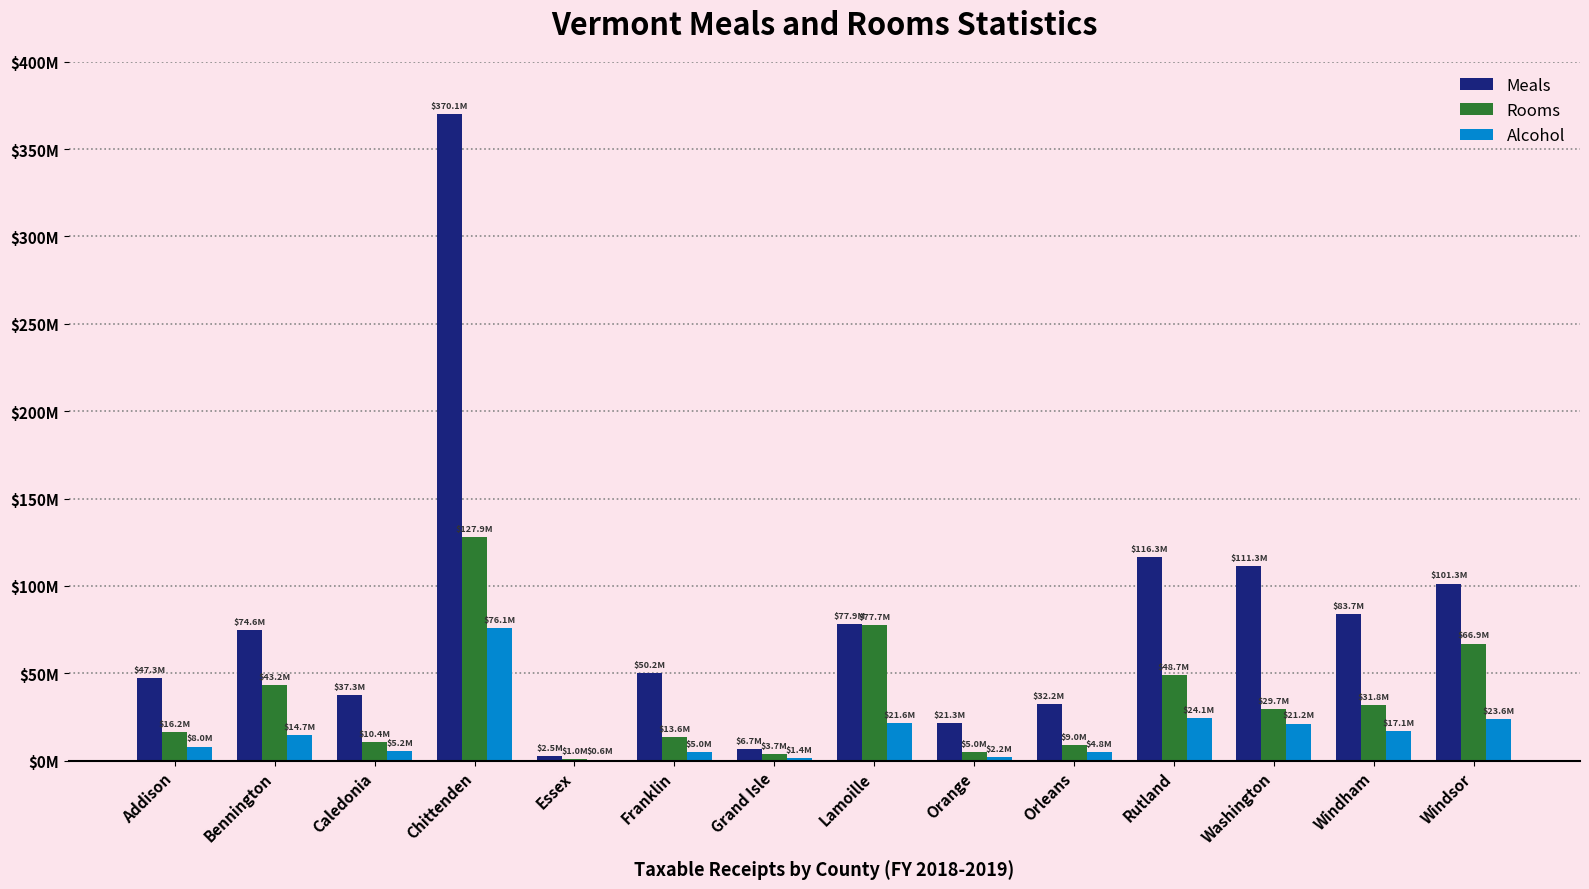

The Meals series shows 32210731.6 at Orleans. True or false?

True